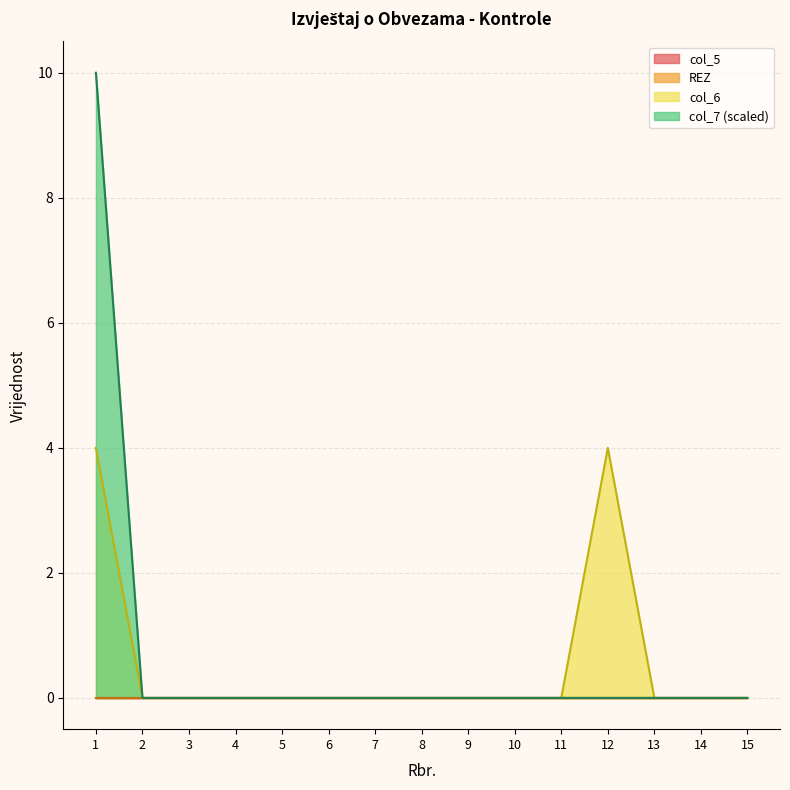

Count the number of categories in the chart.

15